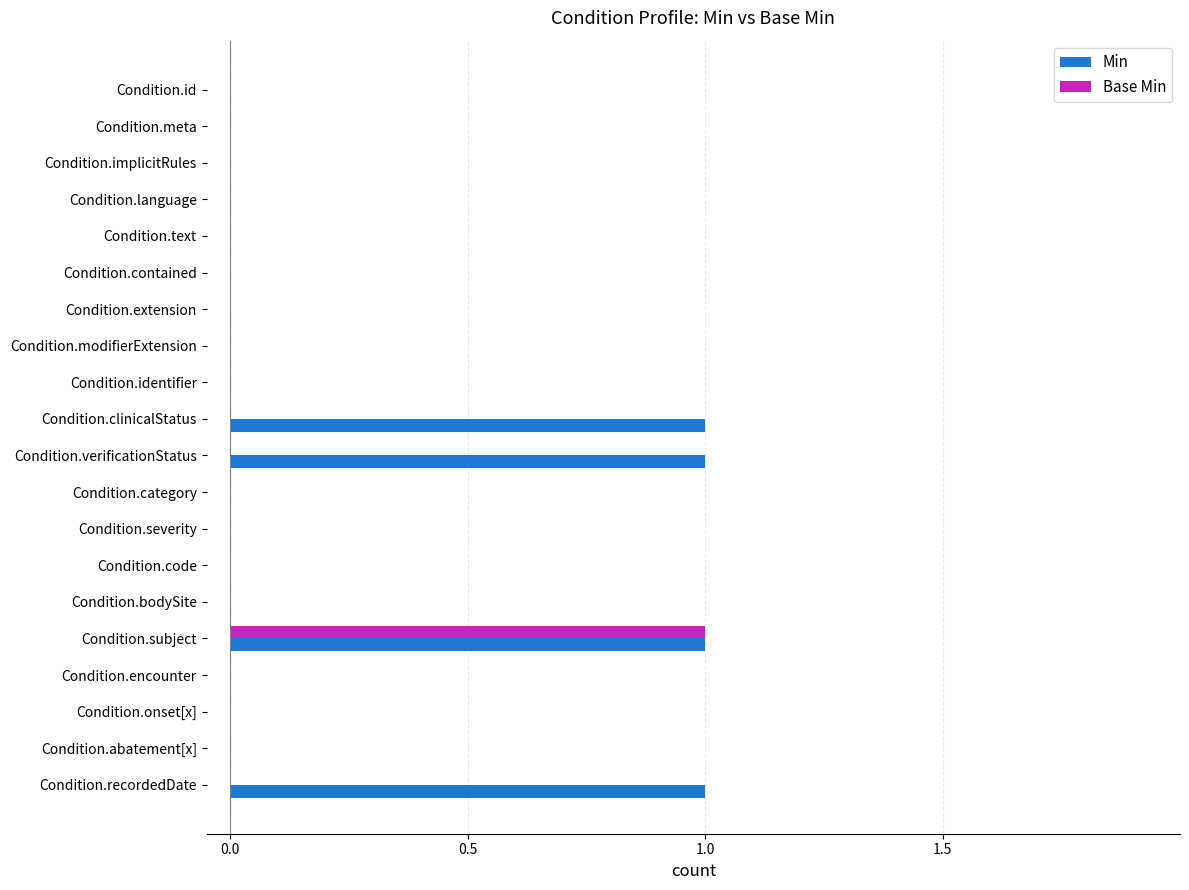

The Base Min series shows 0 at Condition.bodySite. True or false?

True